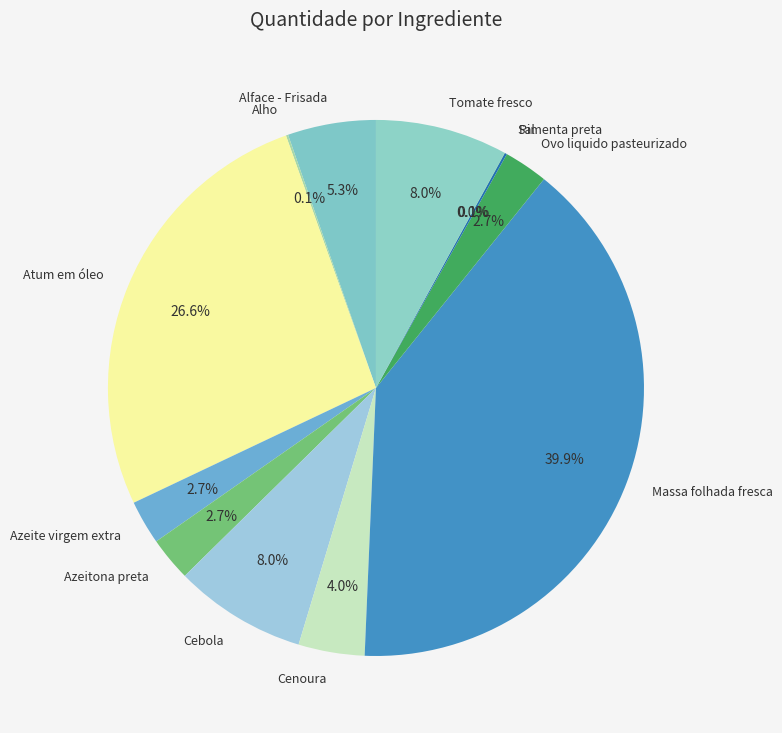

What is the total percentage of Cebola and Cenoura?

12.0%